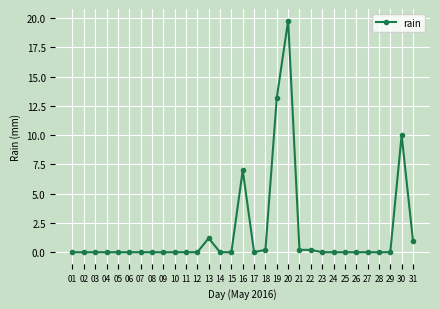

Reading left to right, extract all data points from this chart.

01=0.0	02=0.0	03=0.0	04=0.0	05=0.0	06=0.0	07=0.0	08=0.0	09=0.0	10=0.0	11=0.0	12=0.0	13=1.2	14=0.0	15=0.0	16=7.0	17=0.0	18=0.2	19=13.2	20=19.8	21=0.2	22=0.2	23=0.0	24=0.0	25=0.0	26=0.0	27=0.0	28=0.0	29=0.0	30=10.0	31=1.0